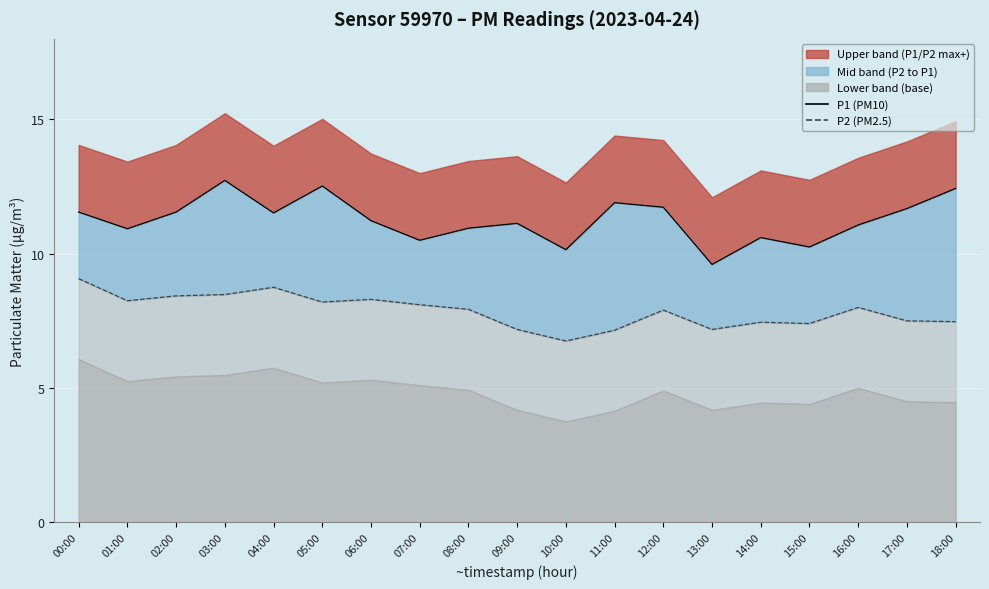

Reading left to right, list all the values displayed in this chart.

P1 (PM10): 00:00=11.6	01:00=10.9	02:00=11.6	03:00=12.7	04:00=11.5	05:00=12.5	06:00=11.2	07:00=10.5	08:00=10.9	09:00=11.1	10:00=10.2	11:00=11.9	12:00=11.7	13:00=9.6	14:00=10.6	15:00=10.2	16:00=11.1	17:00=11.7	18:00=12.4
P2 (PM2.5): 00:00=9.1	01:00=8.2	02:00=8.4	03:00=8.5	04:00=8.8	05:00=8.2	06:00=8.3	07:00=8.1	08:00=7.9	09:00=7.2	10:00=6.8	11:00=7.2	12:00=7.9	13:00=7.2	14:00=7.5	15:00=7.4	16:00=8.0	17:00=7.5	18:00=7.5